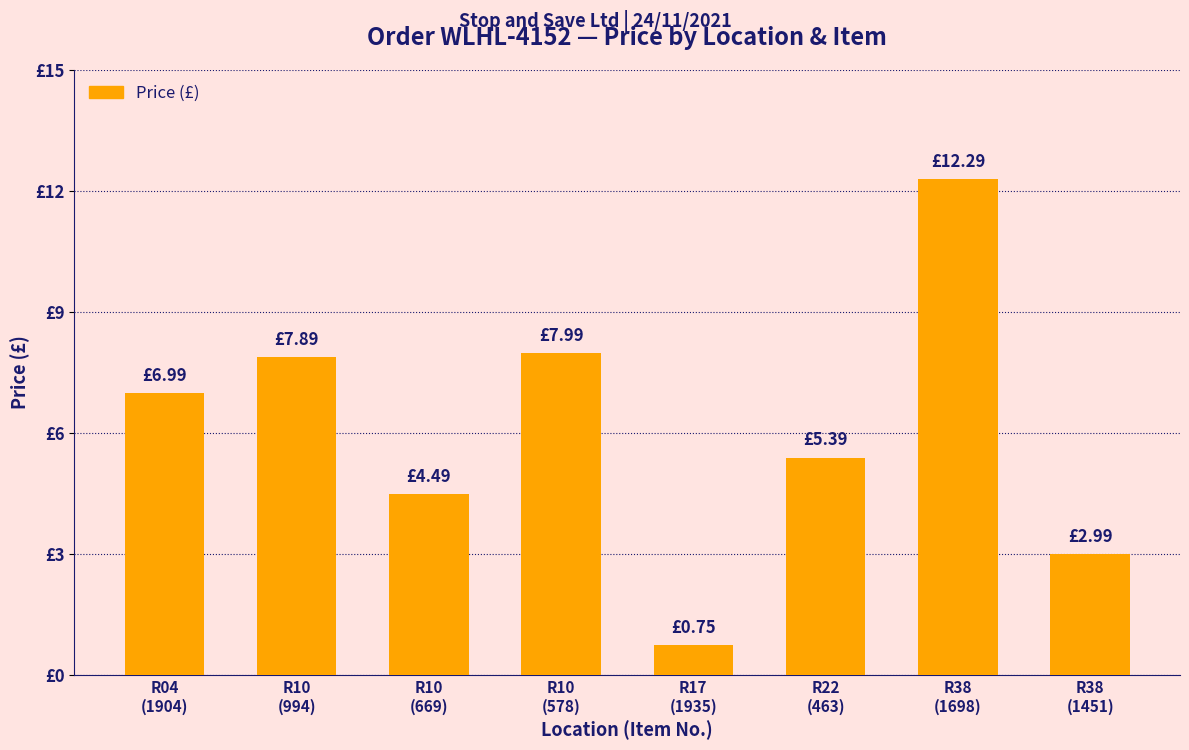

What is the difference between the values at R10
(669) and R10
(994)?

3.4